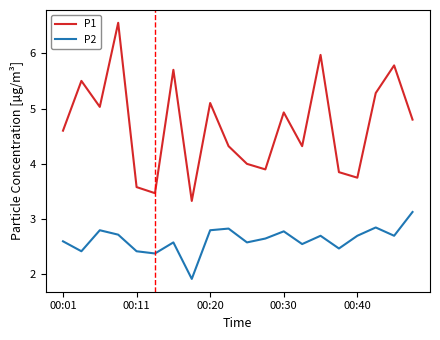

True or false: P2 and P1 intersect in this chart.

False